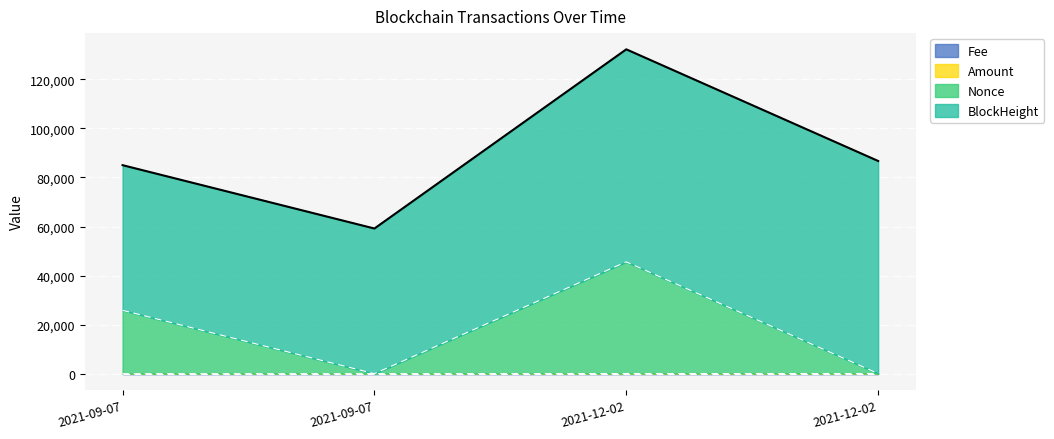

The Amount series shows 83.0 at 2021-12-02. True or false?

True